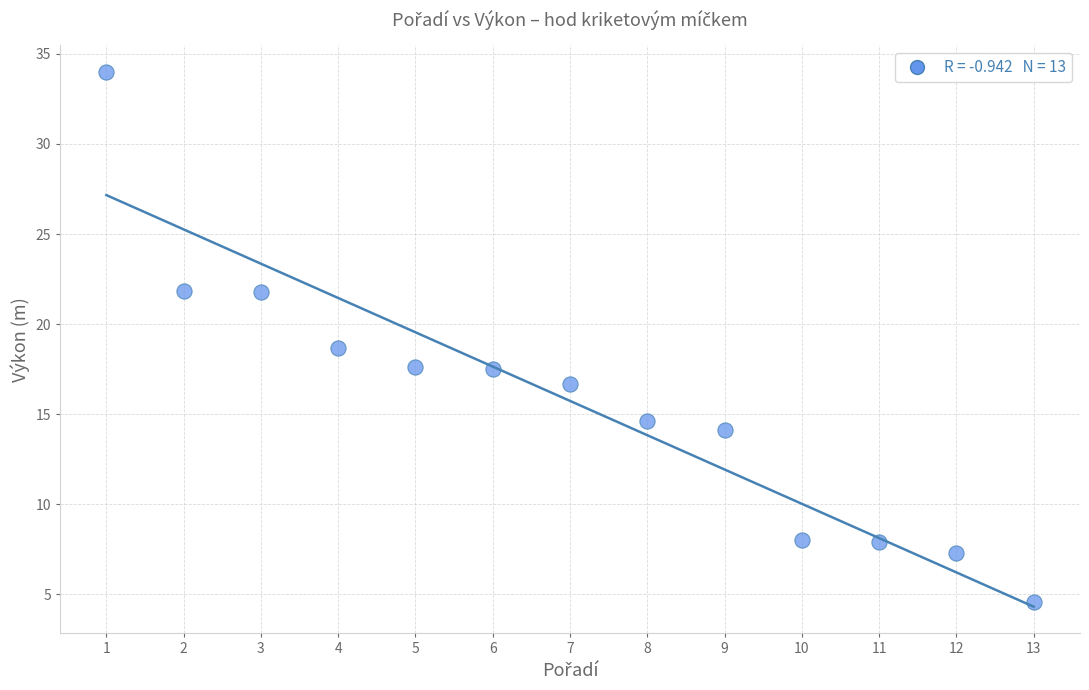

What is the range of X values (max minus min)?

12.0